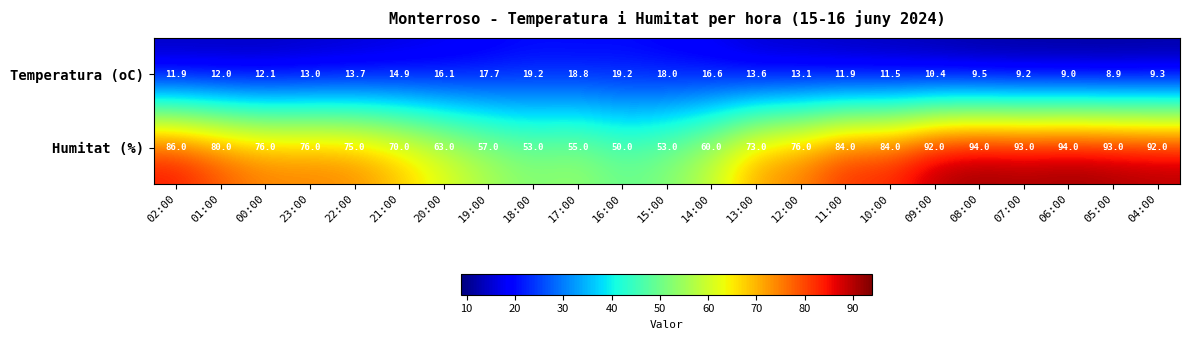

Rank the series by their average value, from highest to lowest.

Humitat (%), Temperatura (oC)